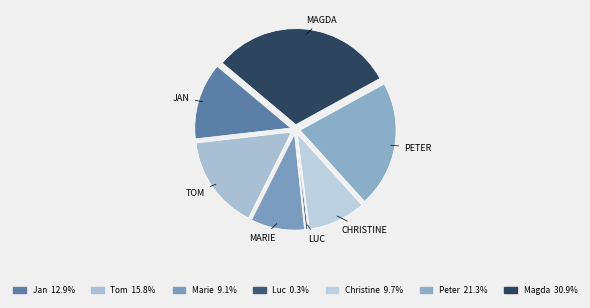

Which category has the biggest portion of the pie?

Magda